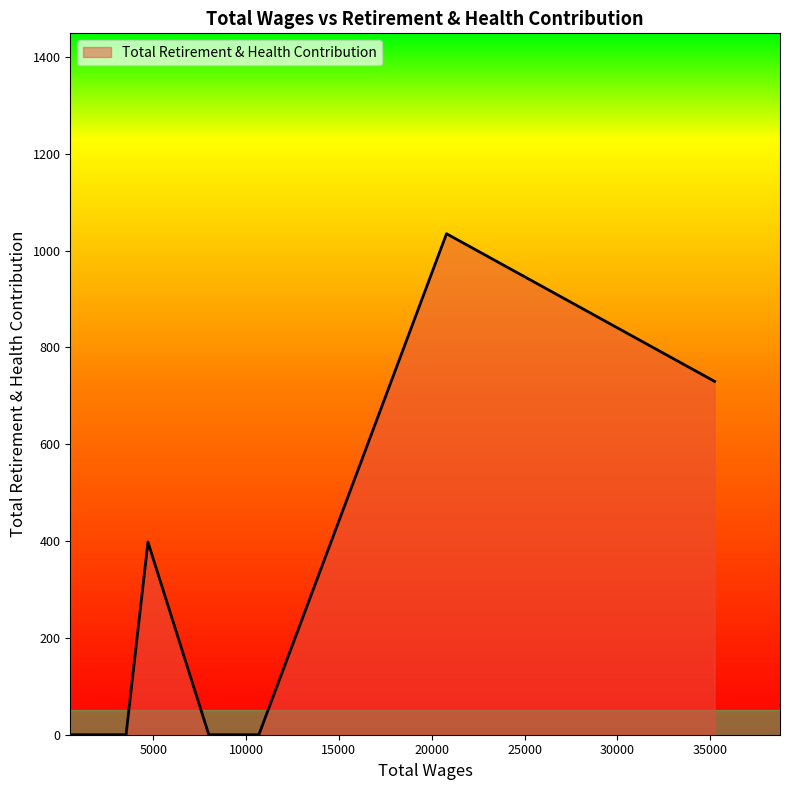

Count the number of data series in this chart.

1